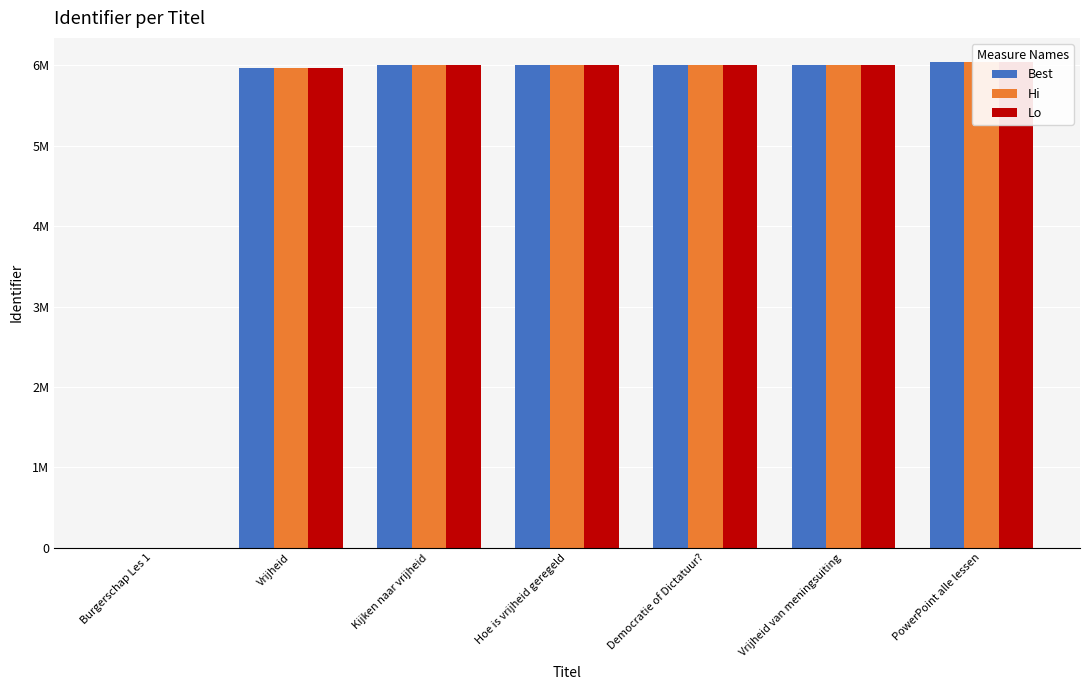

The value of Lo at Democratie of Dictatuur? is 6012212. True or false?

True